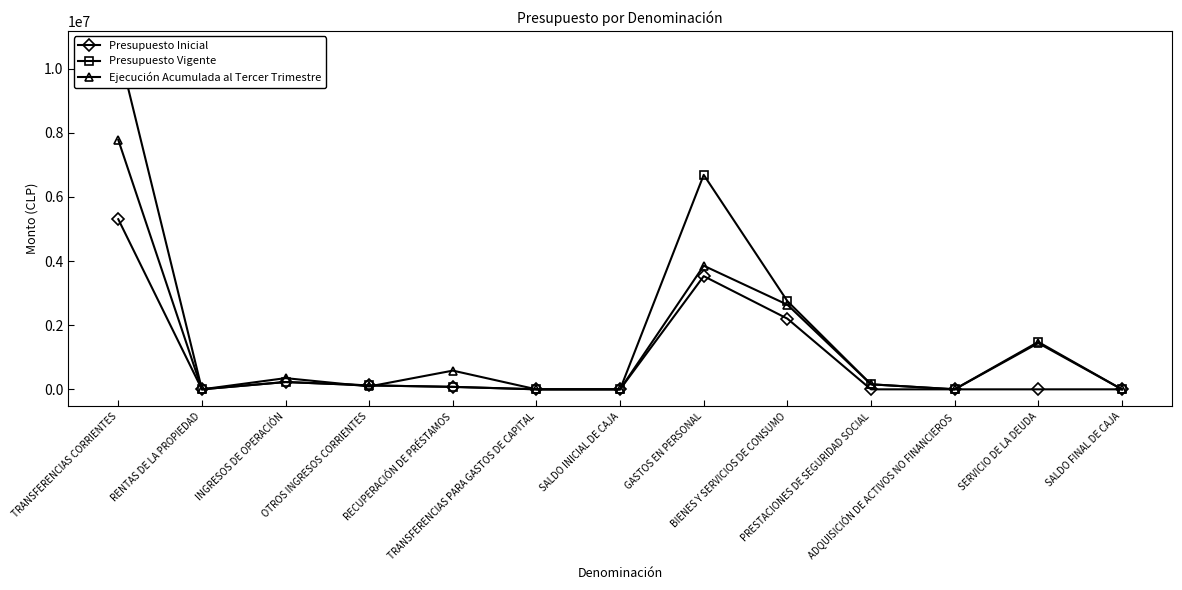

List the series in order of their overall mean, lowest first.

Presupuesto Inicial, Ejecución Acumulada al Tercer Trimestre, Presupuesto Vigente